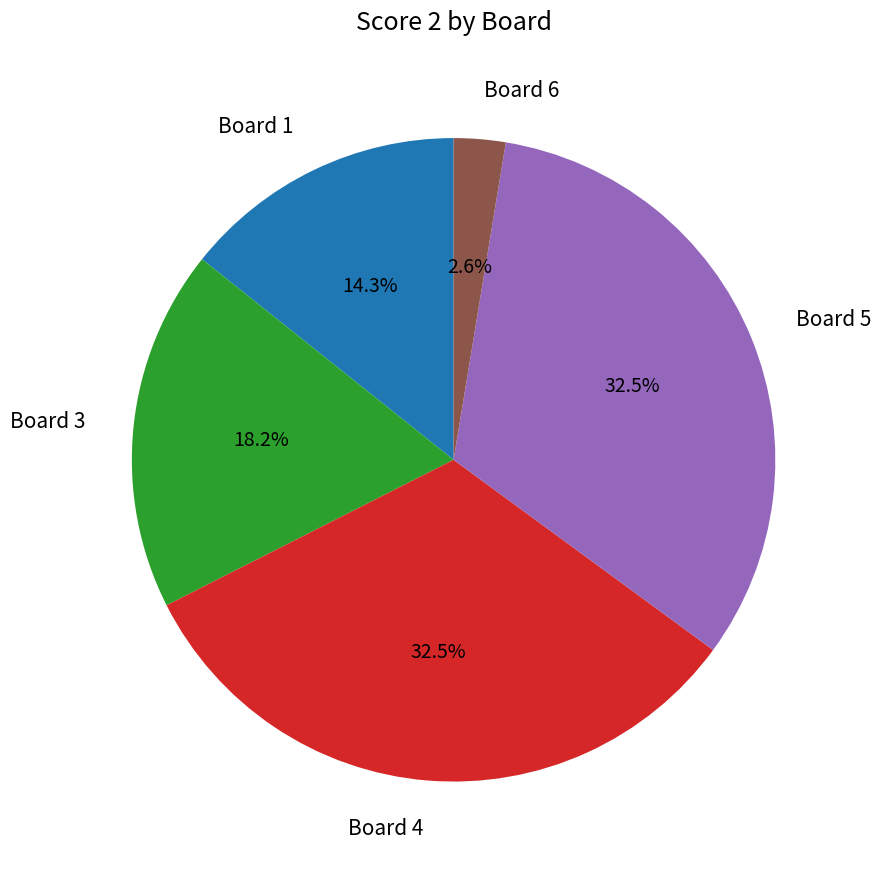

What is the ratio of the value at Board 4 to the value at Board 1?

2.3